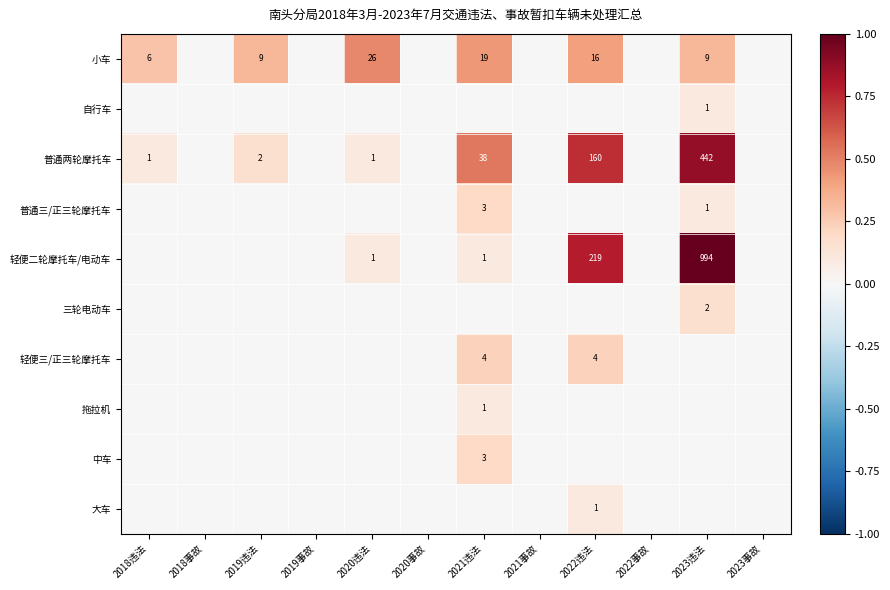

At which category is the sum across all series the highest?

2023违法